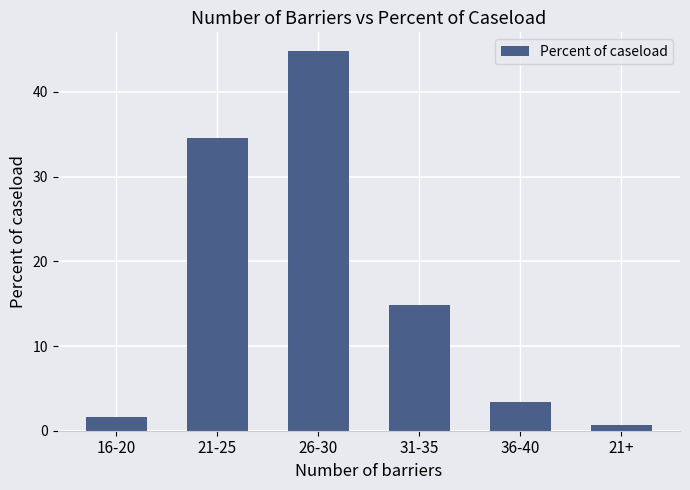

How many data points are less than 14?

3